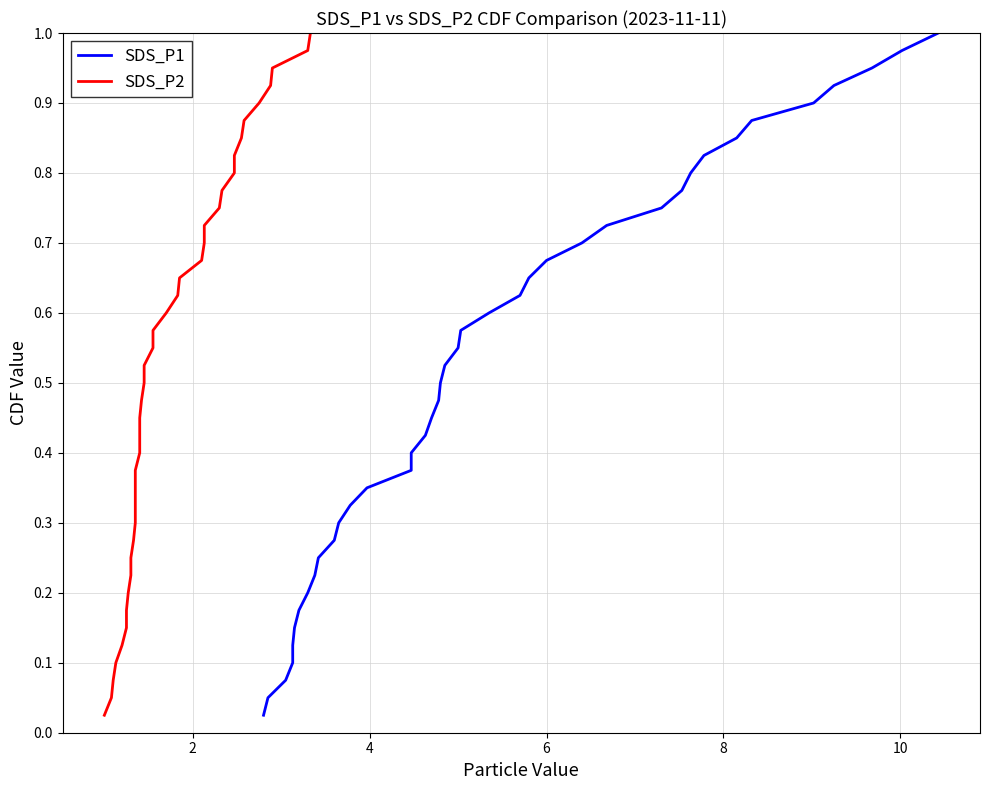

Reading left to right, transcribe all the data shown in this chart.

SDS_P1: 0.0	0.1	0.1	0.1	0.1	0.1	0.2	0.2	0.2	0.2	0.3	0.3	0.3	0.3	0.4	0.4	0.4	0.5	0.5	0.5	0.5	0.6	0.6	0.6	0.6	0.7	0.7	0.7	0.7	0.8	0.8	0.8	0.8	0.8	0.9	0.9	0.9	0.9	1.0	1.0
SDS_P2: 0.0	0.1	0.1	0.1	0.1	0.1	0.2	0.2	0.2	0.2	0.3	0.3	0.3	0.3	0.4	0.4	0.4	0.5	0.5	0.5	0.5	0.6	0.6	0.6	0.6	0.7	0.7	0.7	0.7	0.8	0.8	0.8	0.8	0.8	0.9	0.9	0.9	0.9	1.0	1.0